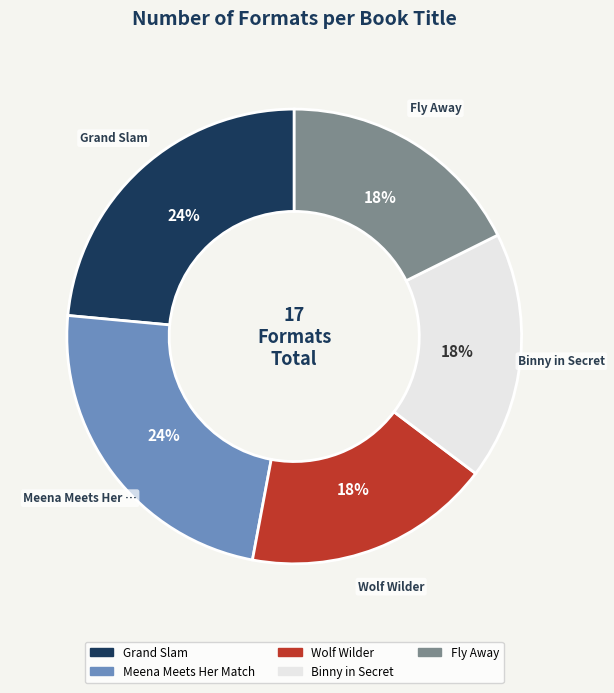

Do Fly Away and Wolf Wilder together represent more than half of the pie?

No